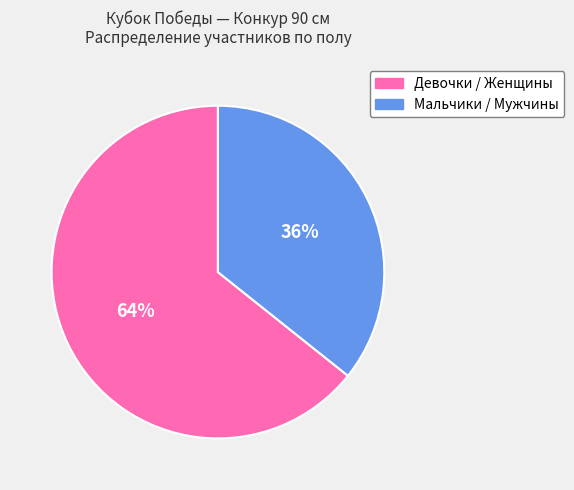

Combined, do Девочки / Женщины and Мальчики / Мужчины account for over 50%?

Yes